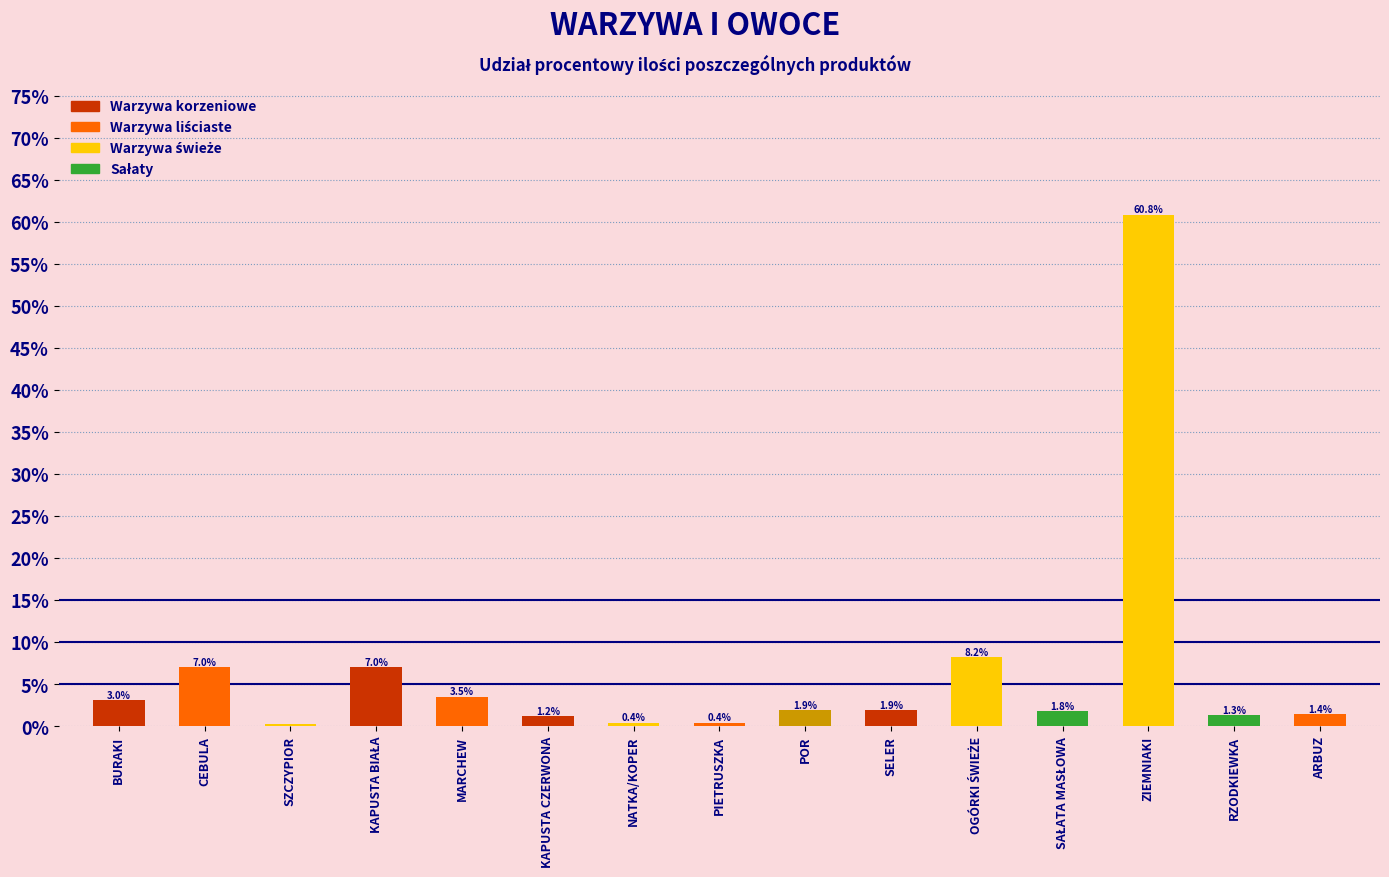

What is the change in value from BURAKI to MARCHEW?

+0.5